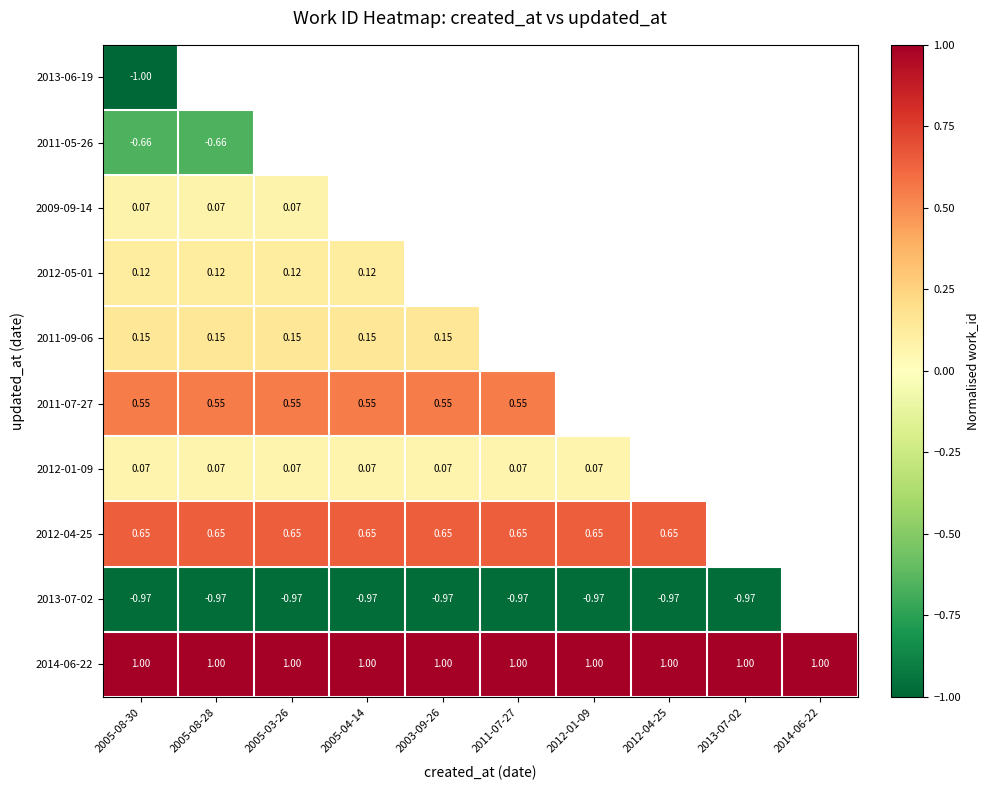

Between 2003-09-26 and 2014-06-22, which is larger?

2014-06-22